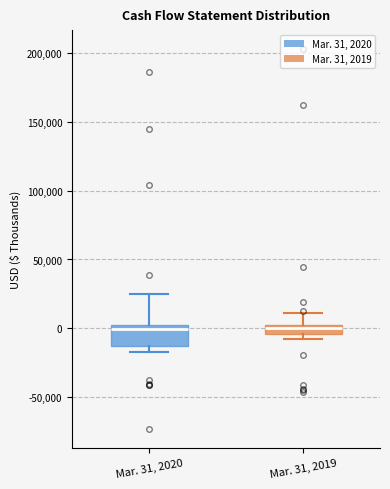

Which box is the tallest, from its lower edge to its upper edge?

Mar. 31, 2020